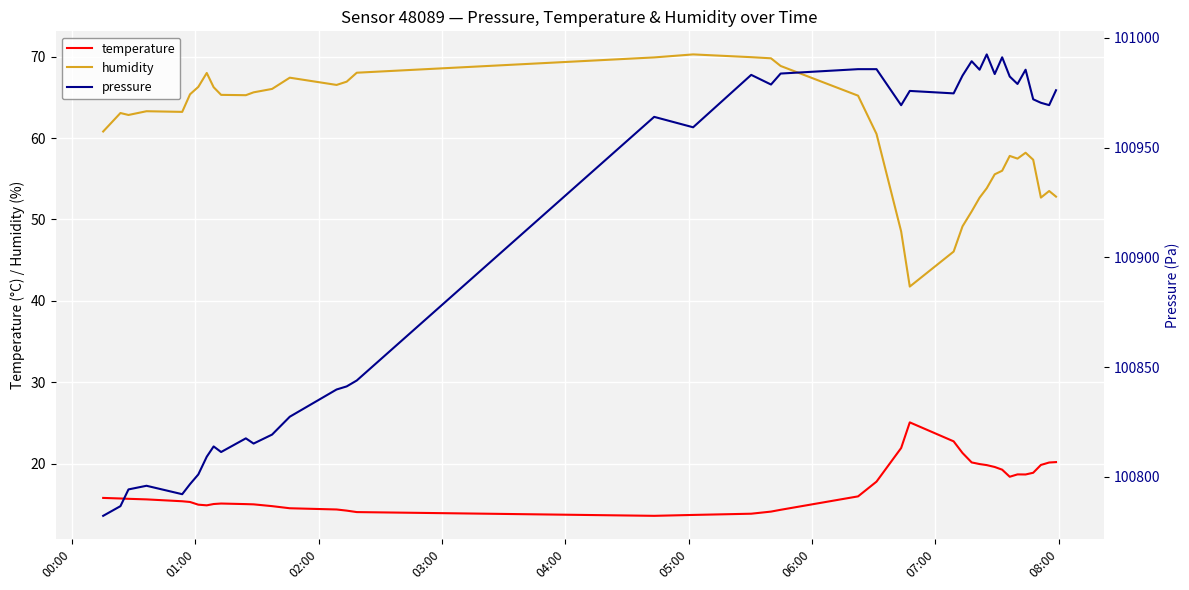

True or false: temperature and humidity cross at least once.

False